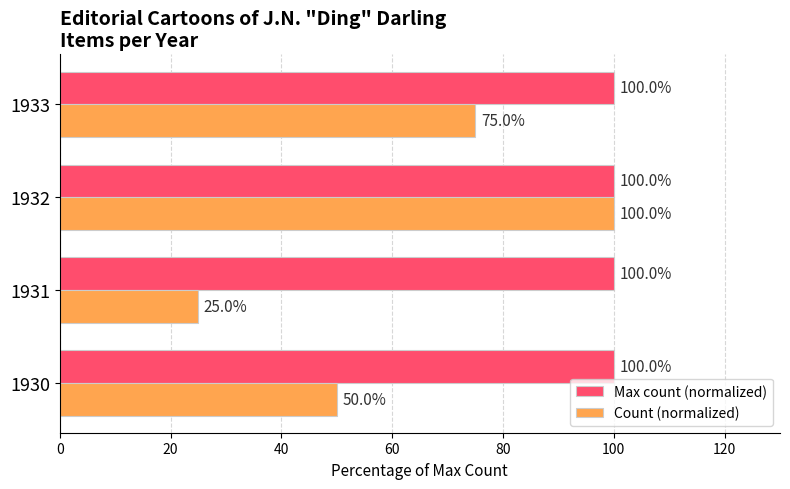

What is the total value across all series at 1930?

150